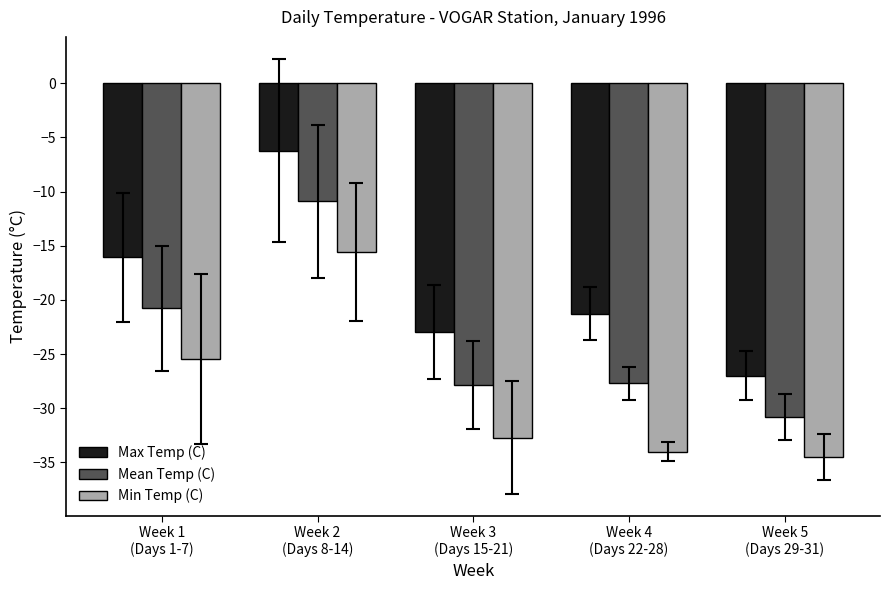

What value does the Mean Temp (C) series have at Week 1
(Days 1-7)?

-20.8